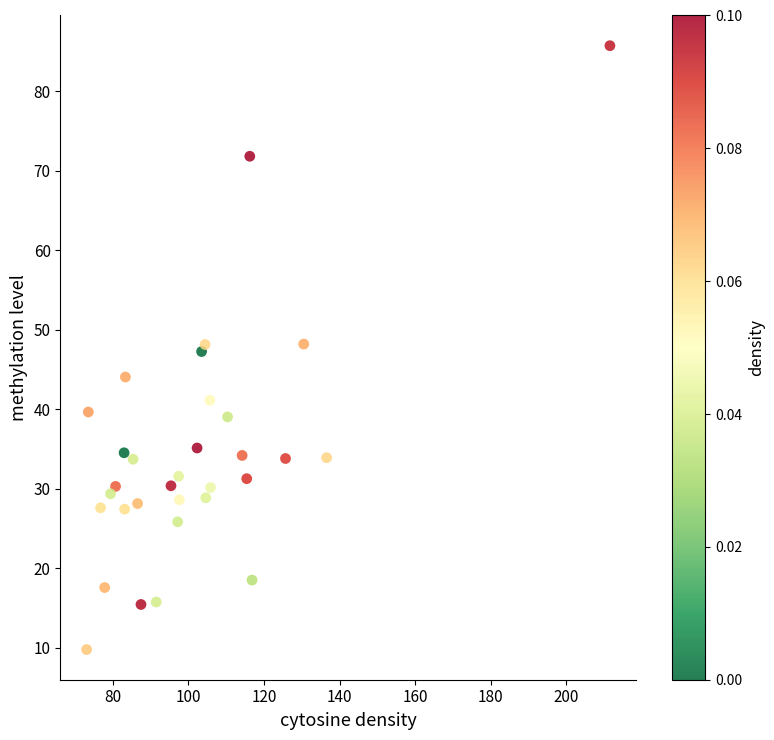

What is the range of Y values (max minus min)?

76.0